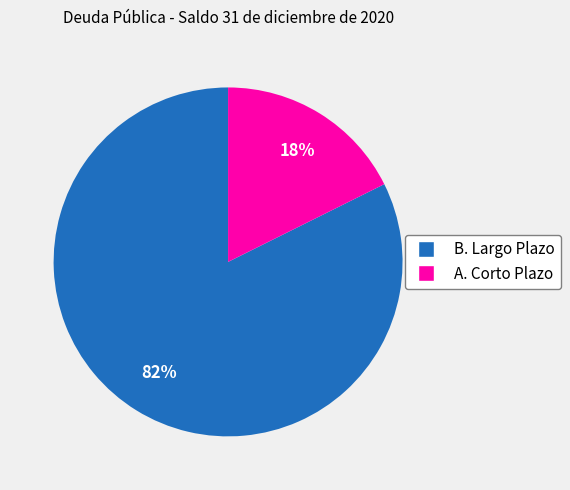

To the nearest percent, what is the average slice percentage?

50%